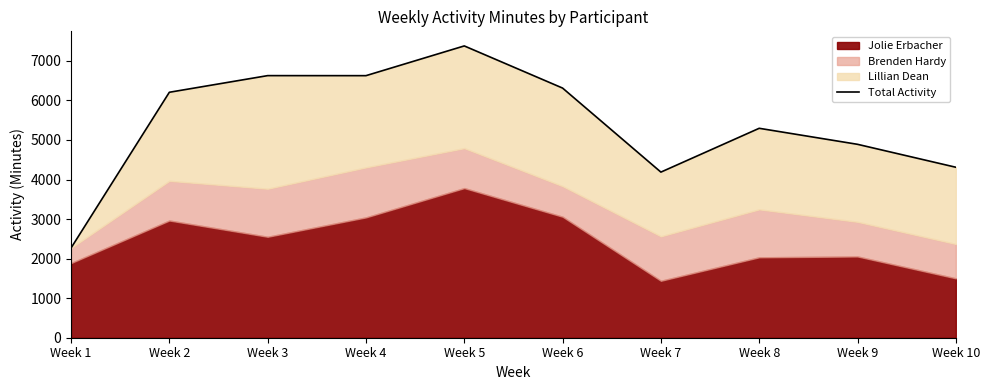

Reading left to right, list all the values displayed in this chart.

Week 1=2269	Week 2=6207	Week 3=6628	Week 4=6627	Week 5=7379	Week 6=6313	Week 7=4188	Week 8=5296	Week 9=4891	Week 10=4311